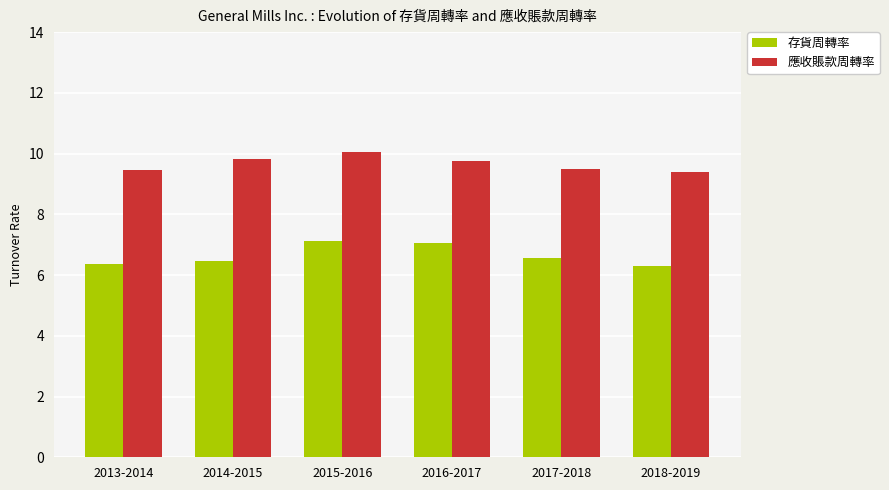

How many distinct data groups are displayed?

2